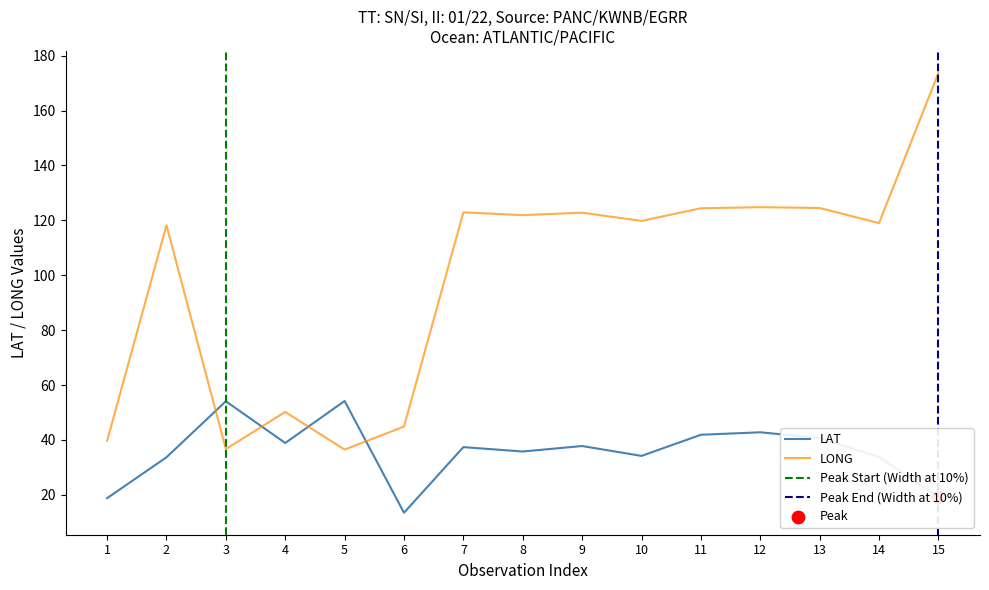

Is the value of LAT at 3 greater than the value of LONG at 12?

No